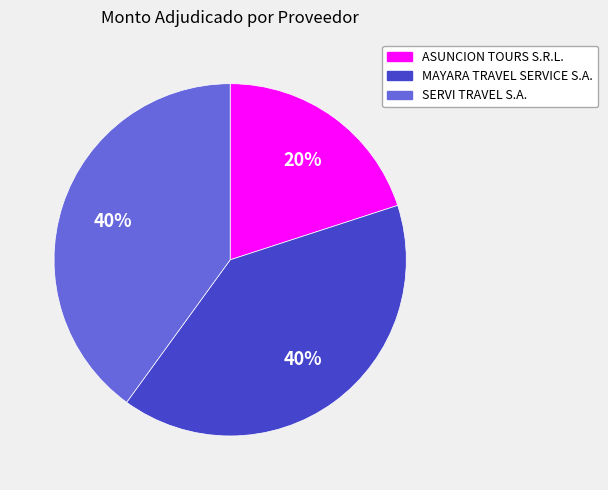

To the nearest percent, what is the average slice percentage?

33%